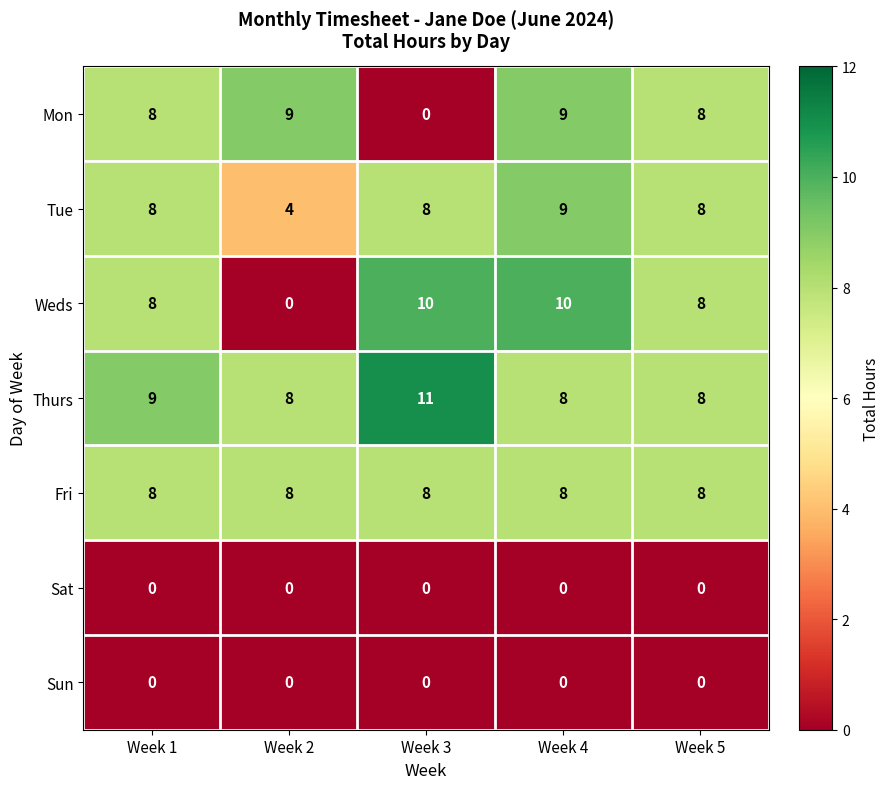

What is the difference between the highest and lowest values at Week 5?

8